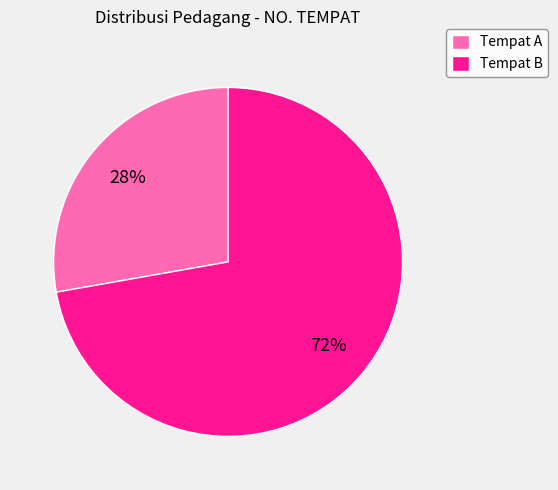

Rank the categories by value from highest to lowest.

Tempat B, Tempat A